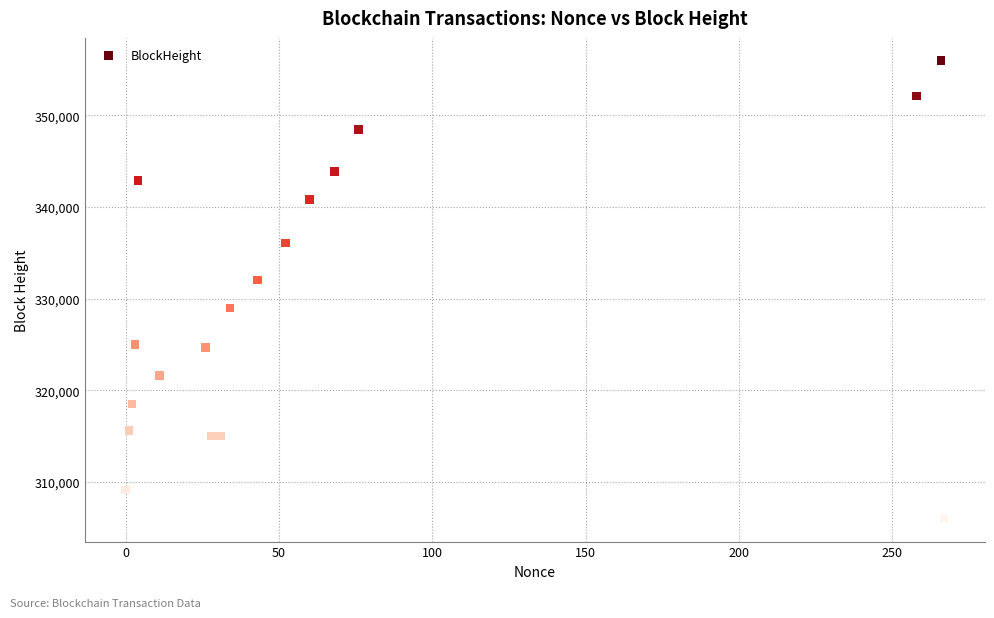

What Y value in the scatter plot is closest to 330981?

332052